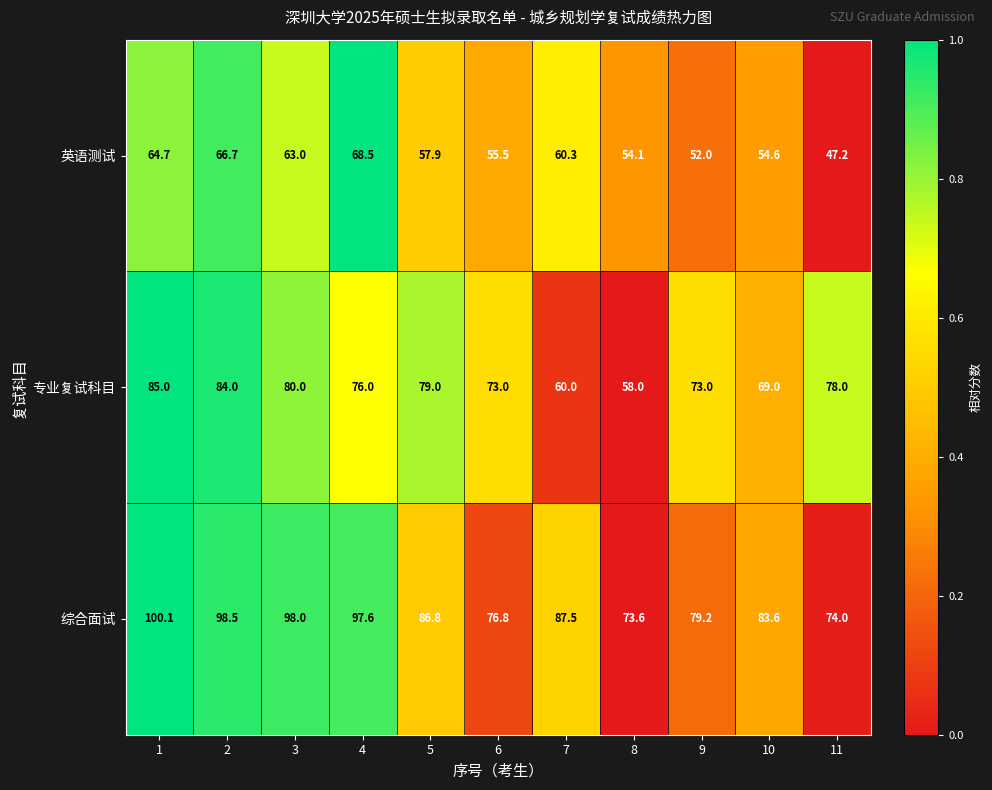

What is the difference between the second highest and second lowest values in the 专业复试科目 series?

24.0